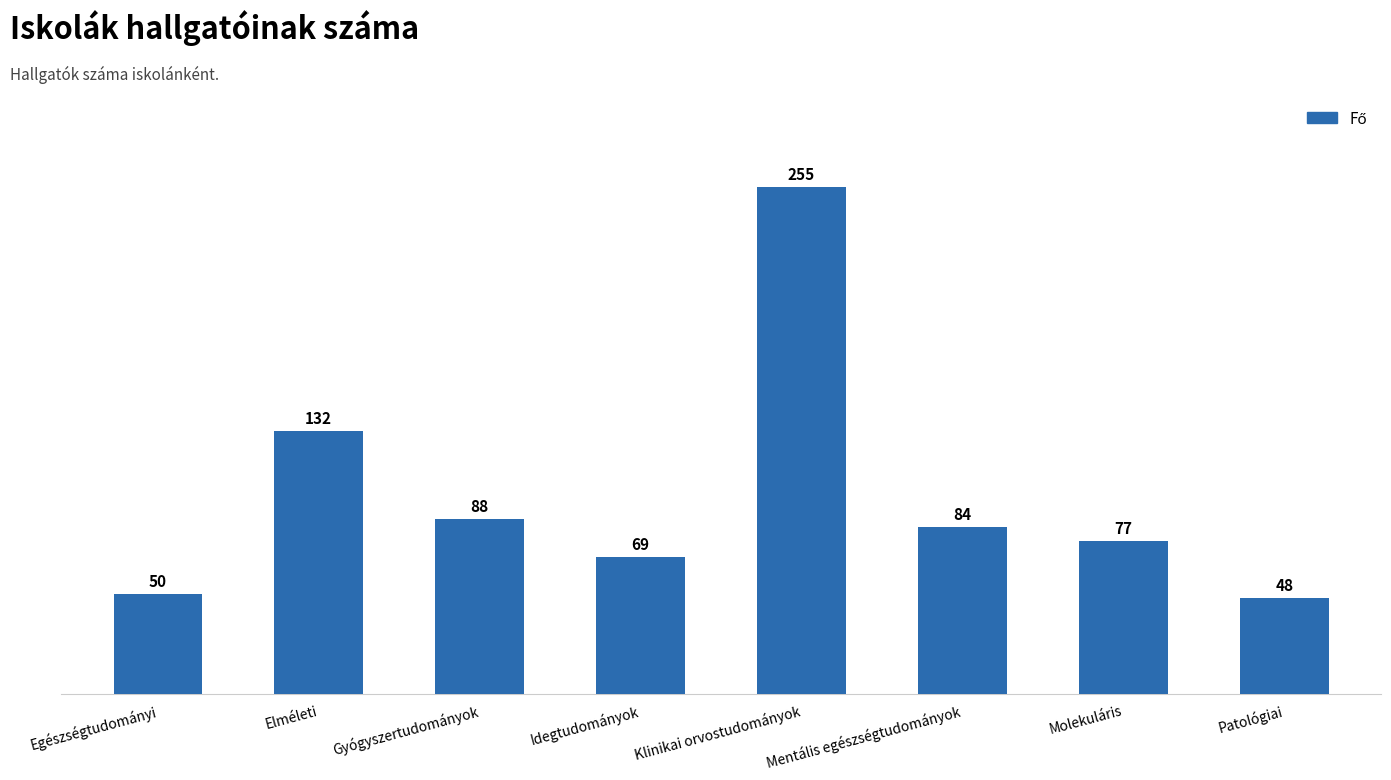

Reading right to left, transcribe all the data shown in this chart.

Patológiai=48	Molekuláris=77	Mentális egészségtudományok=84	Klinikai orvostudományok=255	Idegtudományok=69	Gyógyszertudományok=88	Elméleti=132	Egészségtudományi=50